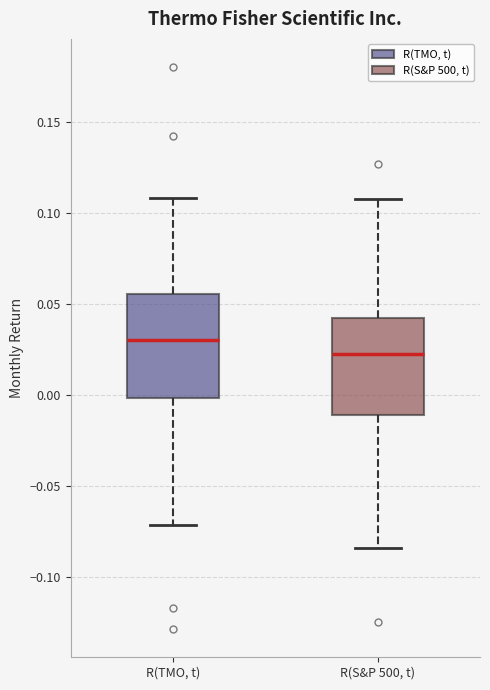

Reading left to right, transcribe this box plot: for each box, give where its median line is, the range the box spans, and where its two whiskers end, as read against the y-axis. The values are not printed on the chart, so give them approximately, as read against the axis.

R(TMO, t): median 0.030, box 0.000 to 0.055, whiskers -0.070 to 0.110
R(S&P 500, t): median 0.020, box -0.010 to 0.040, whiskers -0.085 to 0.110